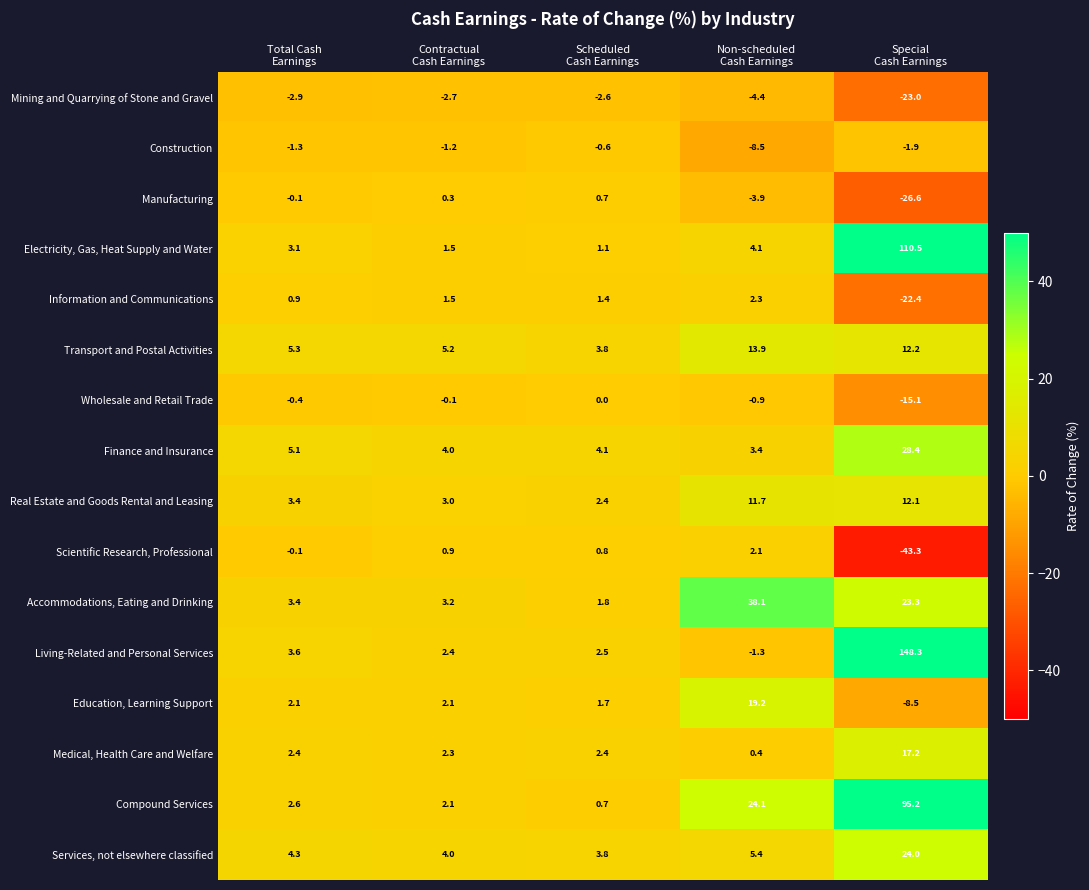

What is the difference between the maximum and minimum values in the Finance and Insurance series?

25.0